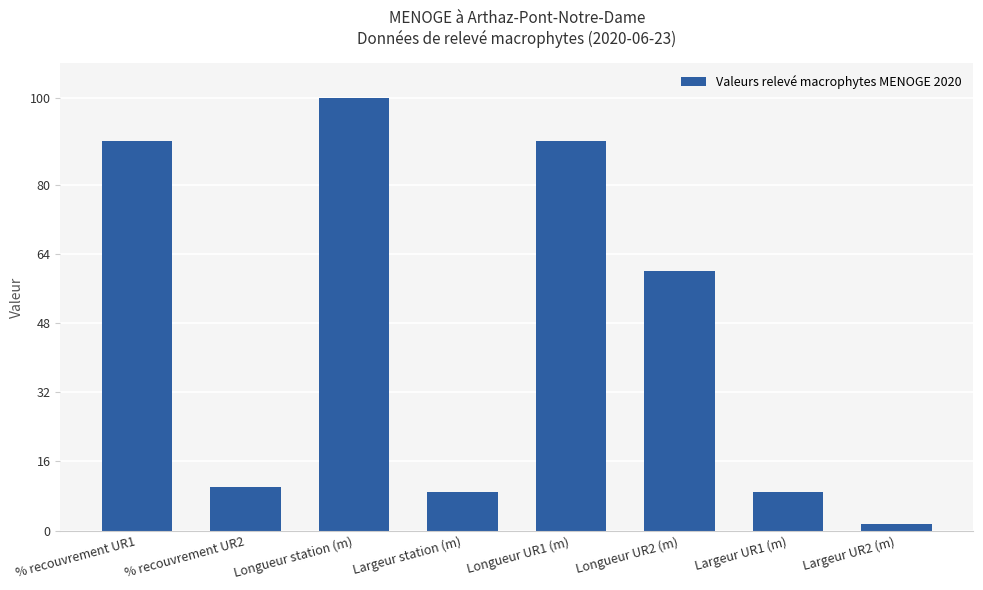

How many data points are less than 60?

4